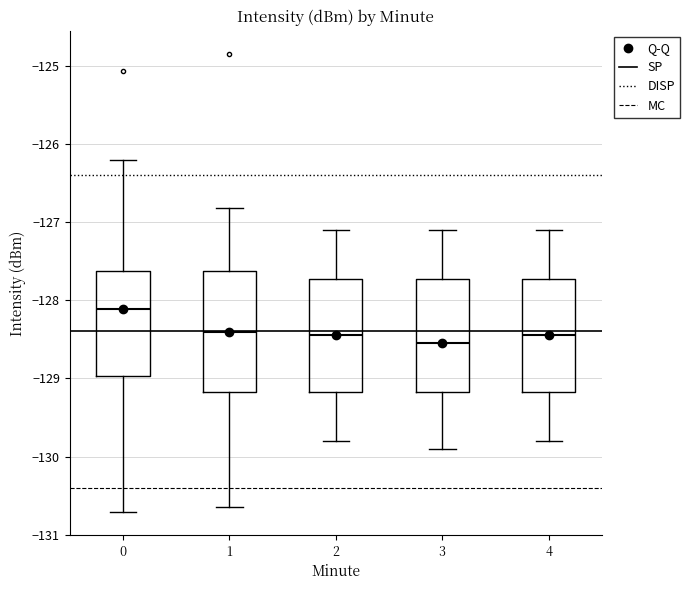

Which box's median line is the highest?

0